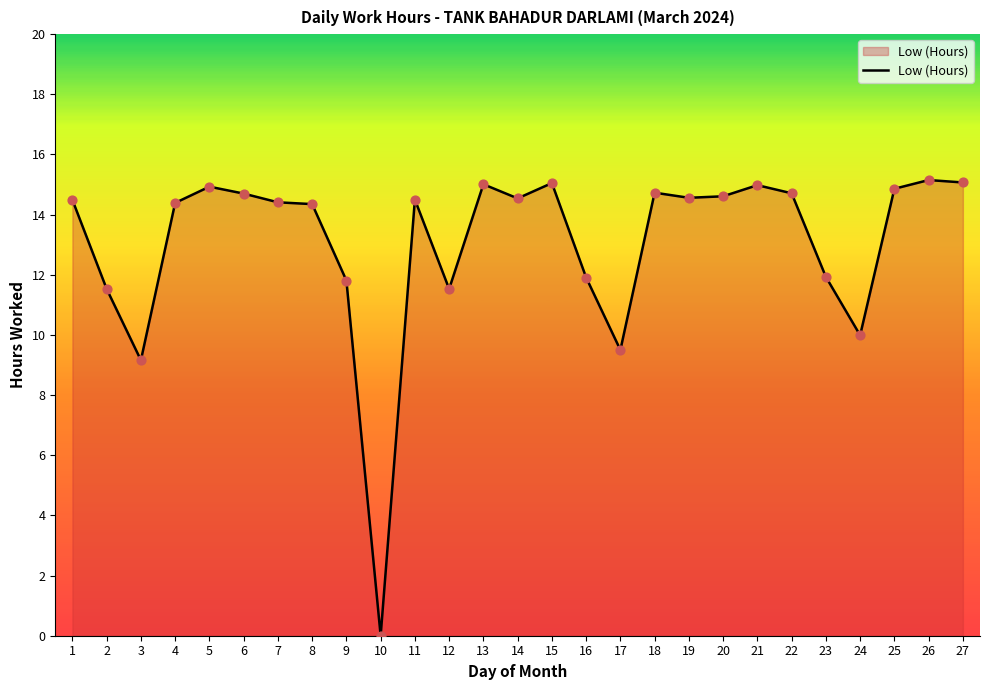

Between 17 and 18, which is larger?

18